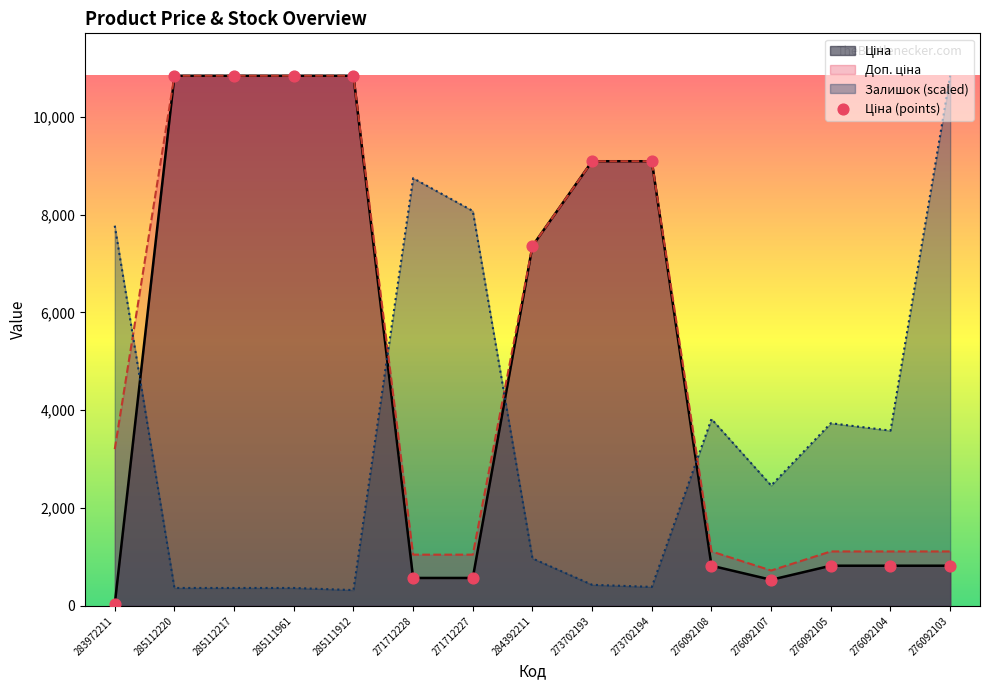

What is the change in value from 285112220 to 271712227?

-10268.5